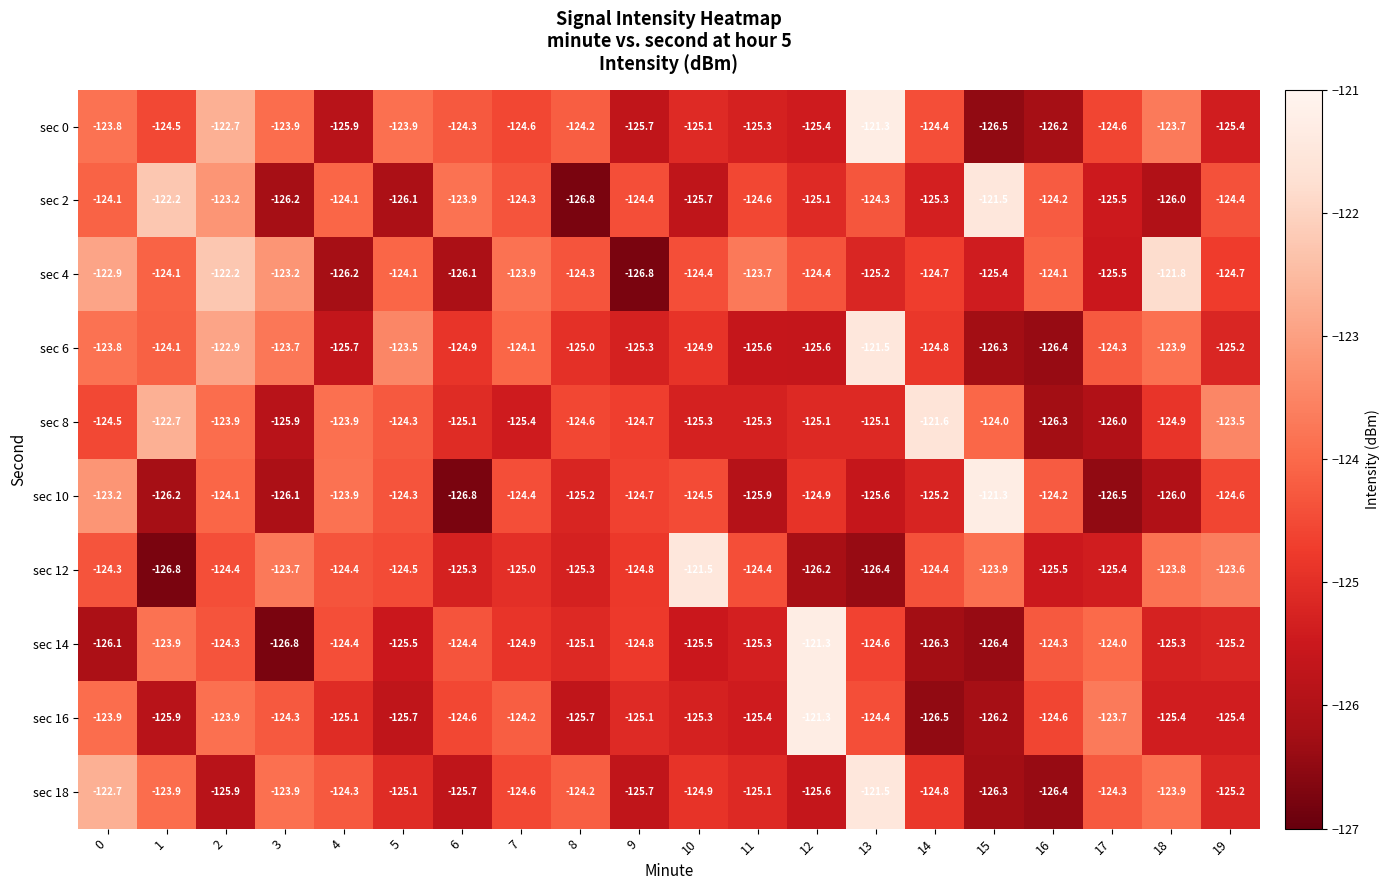

At 6, list the series in order from smallest to largest.

sec 10, sec 4, sec 18, sec 12, sec 8, sec 6, sec 16, sec 14, sec 0, sec 2